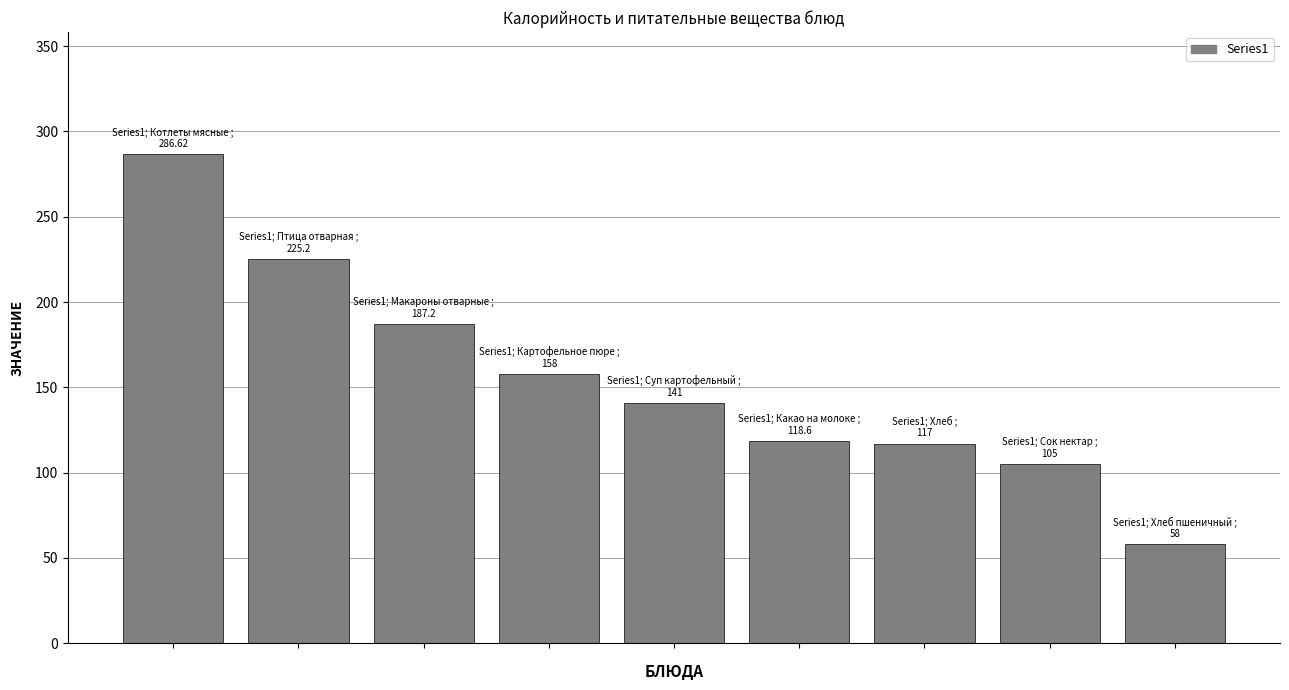

Reading left to right, what are all the values shown in this chart?

286.6	225.2	187.2	158.0	141.0	118.6	117.0	105.0	58.0